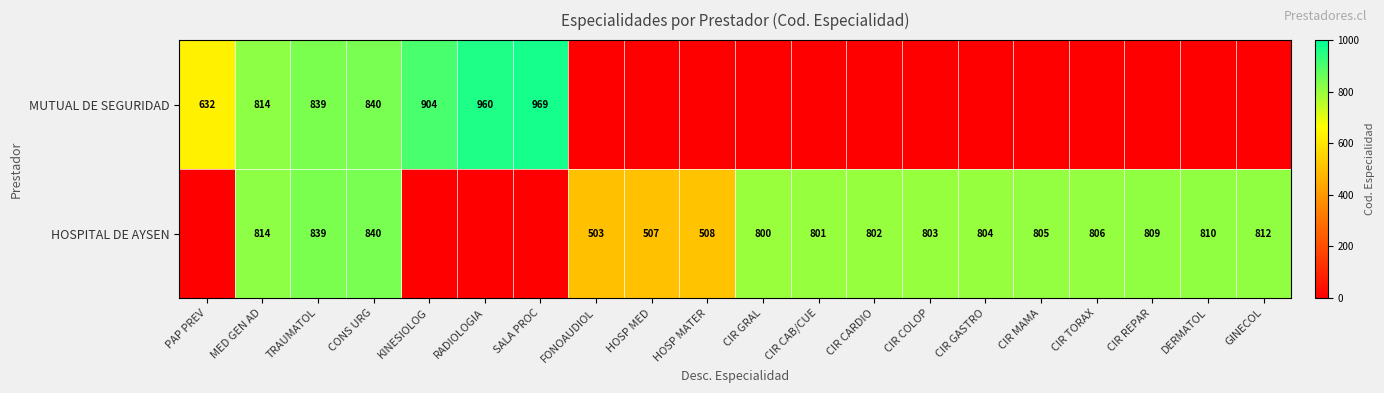

Between TRAUMATOL and CIR MAMA, which is larger?

TRAUMATOL